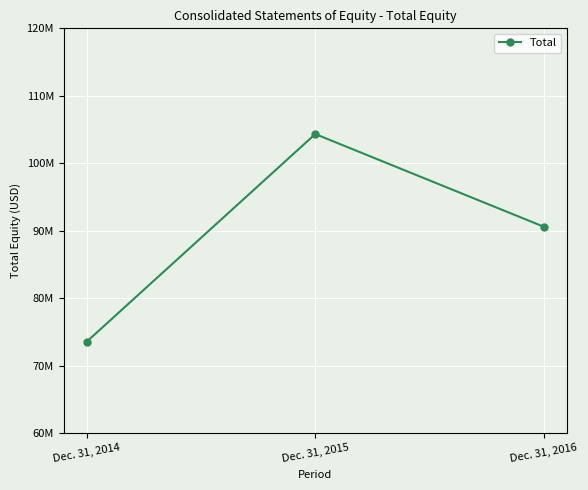

At which label is the value closest to 88927252?

Dec. 31, 2016